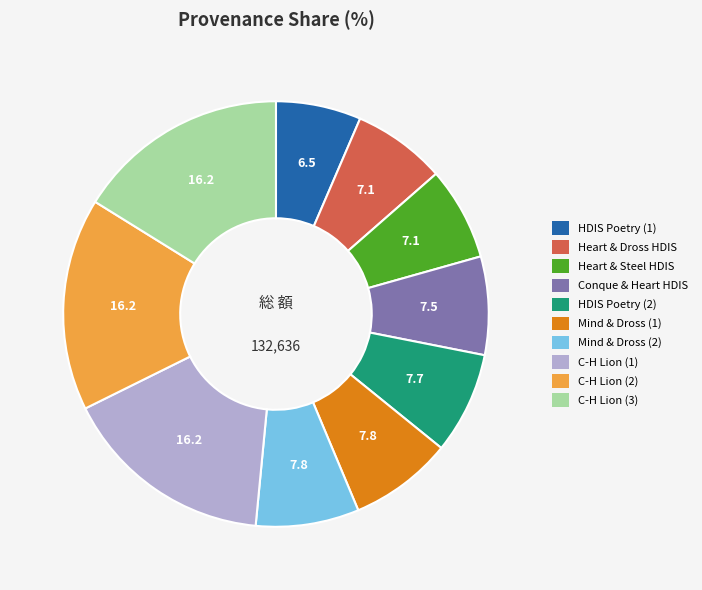

What is the ratio of the value at C-H Lion (3) to the value at Mind & Dross (1)?

2.1